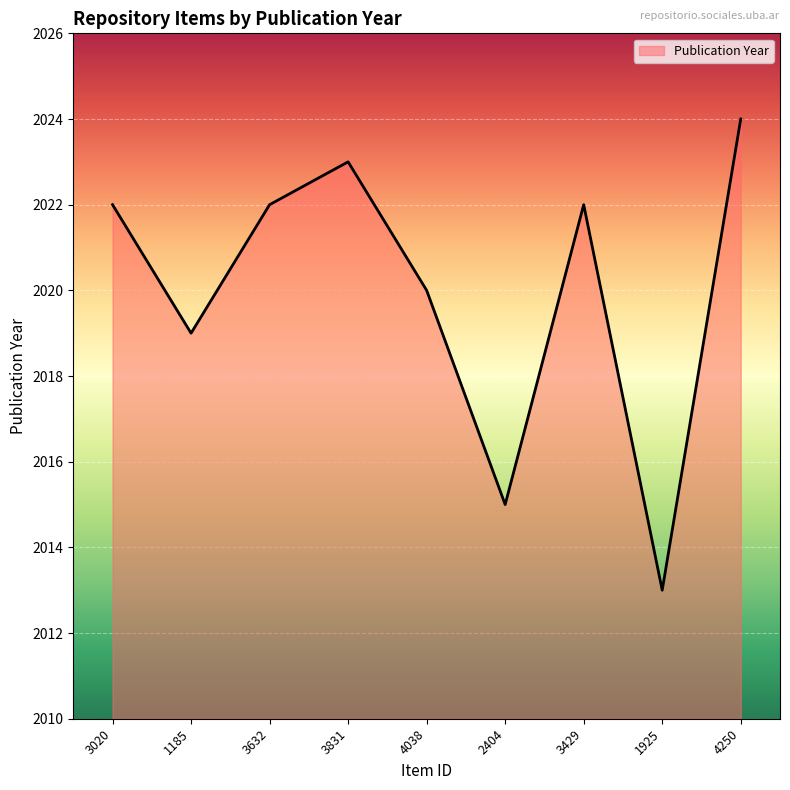

The value at 1925 is 3514. True or false?

False